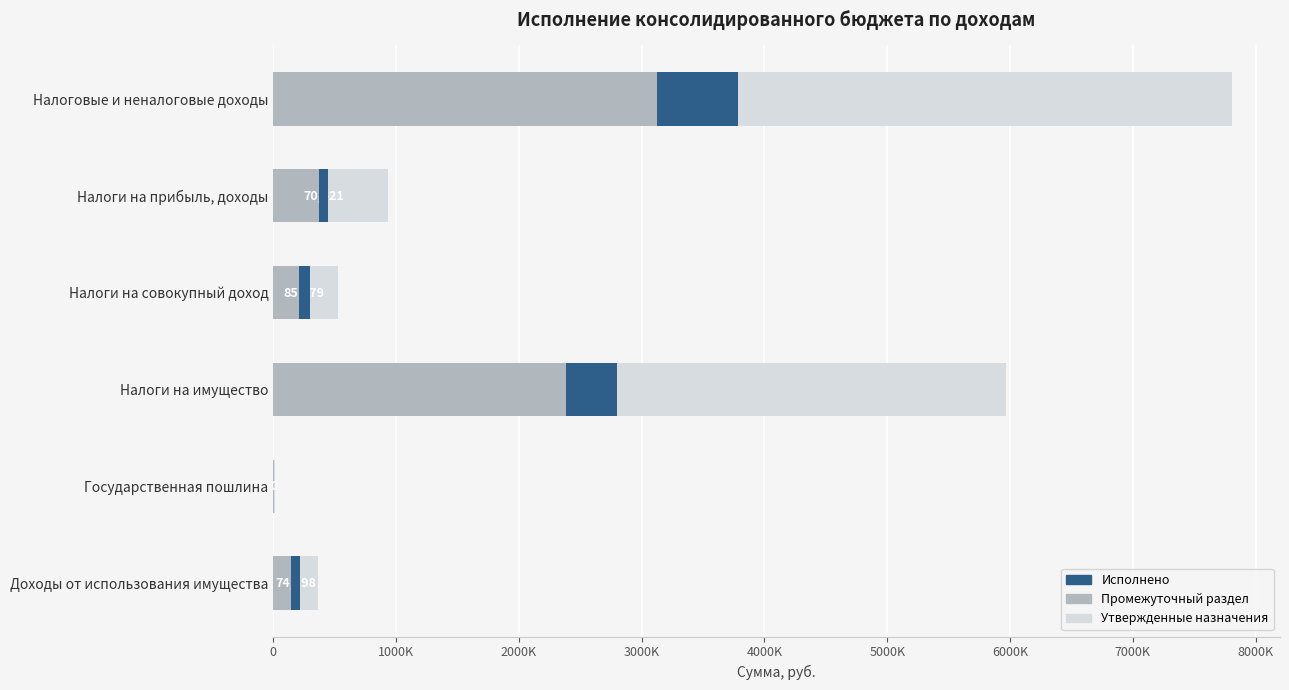

At Налоги на имущество, list the series in order from largest to smallest.

Утвержденные назначения, Промежуточный раздел, Исполнено